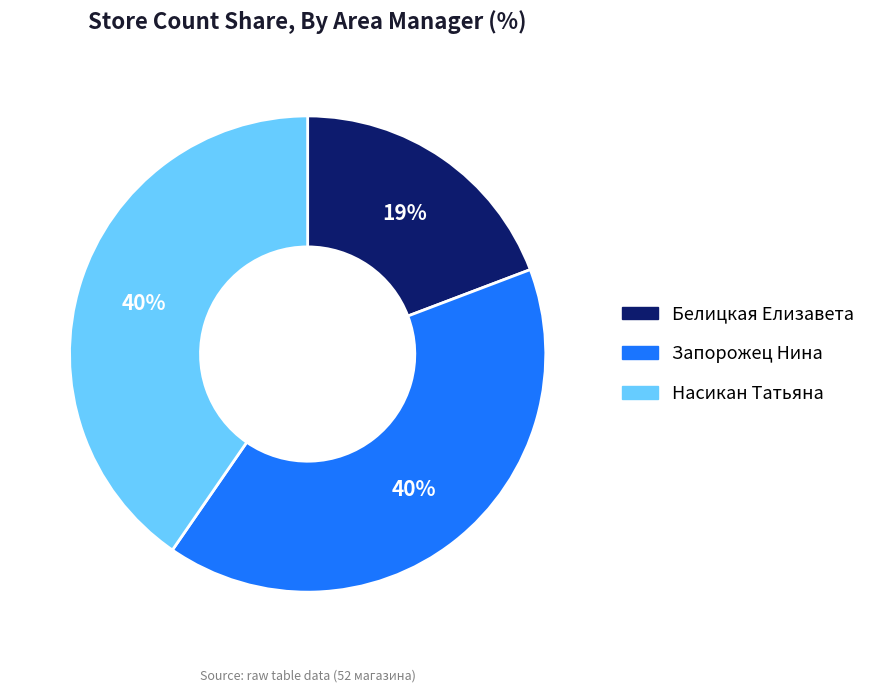

Approximately how many times larger is the value at Насикан Татьяна compared to Запорожец Нина?

1.0